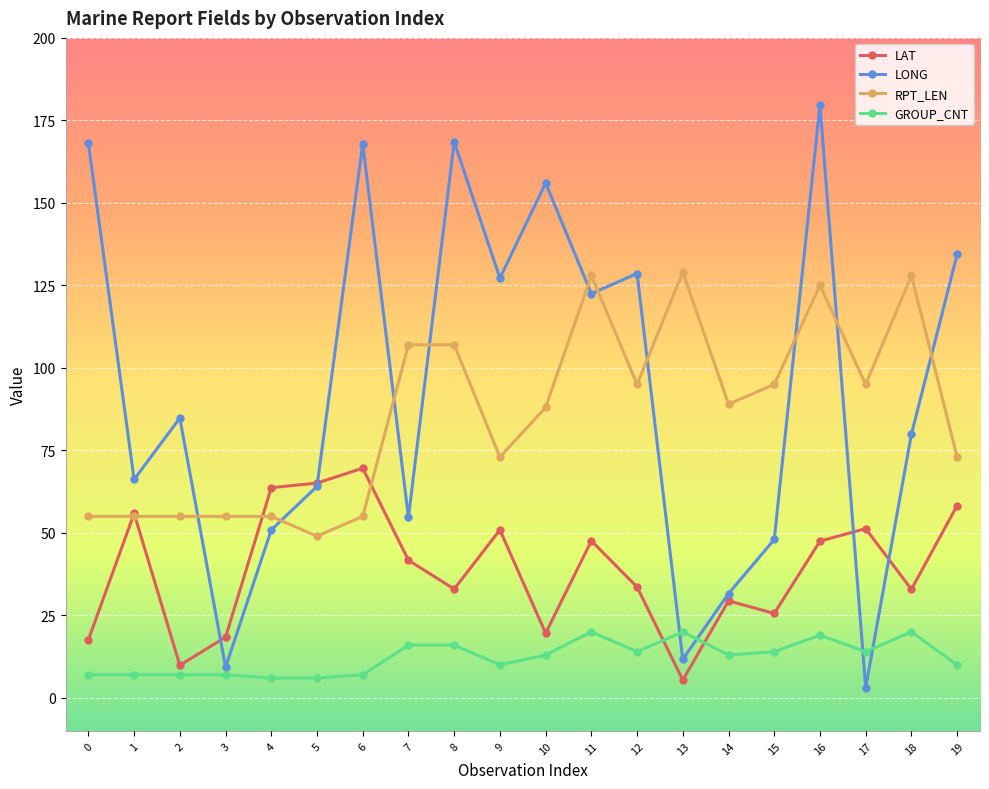

What is the average value of the GROUP_CNT series?

12.3